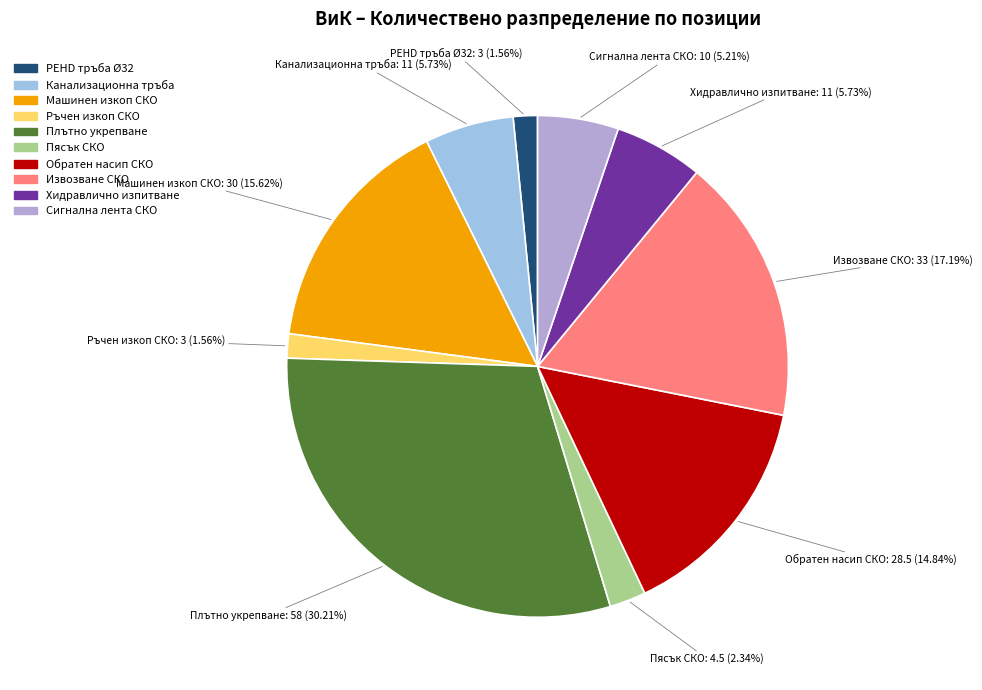

What is the ratio of the value at Канализационна тръба to the value at Ръчен изкоп СКО?

3.7